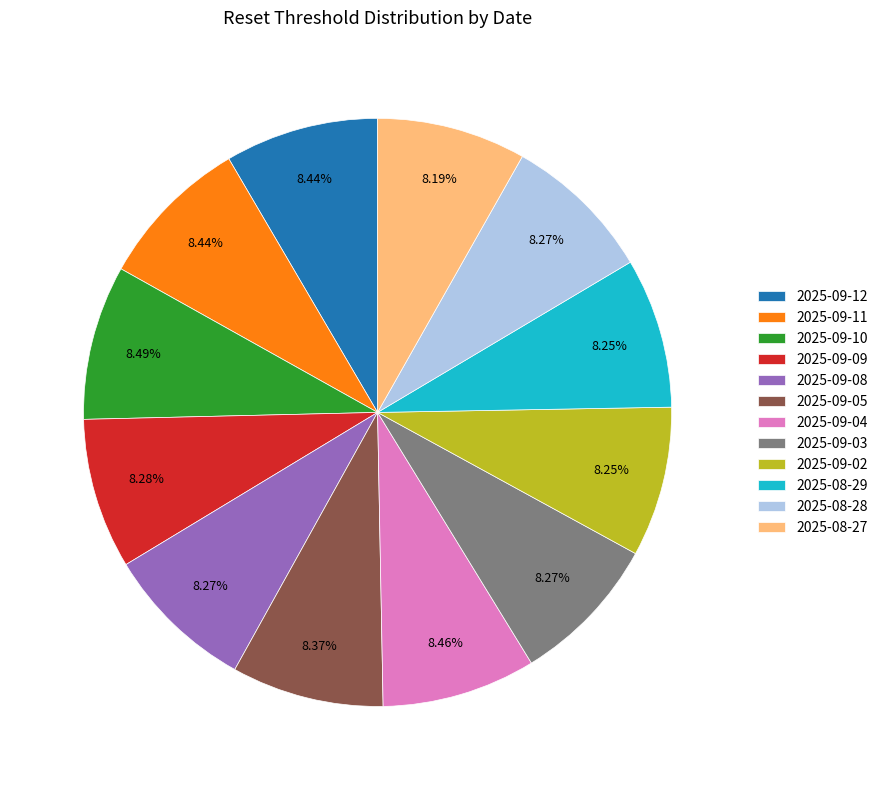

What percentage is the 2025-09-12 slice, to the nearest percent?

8%